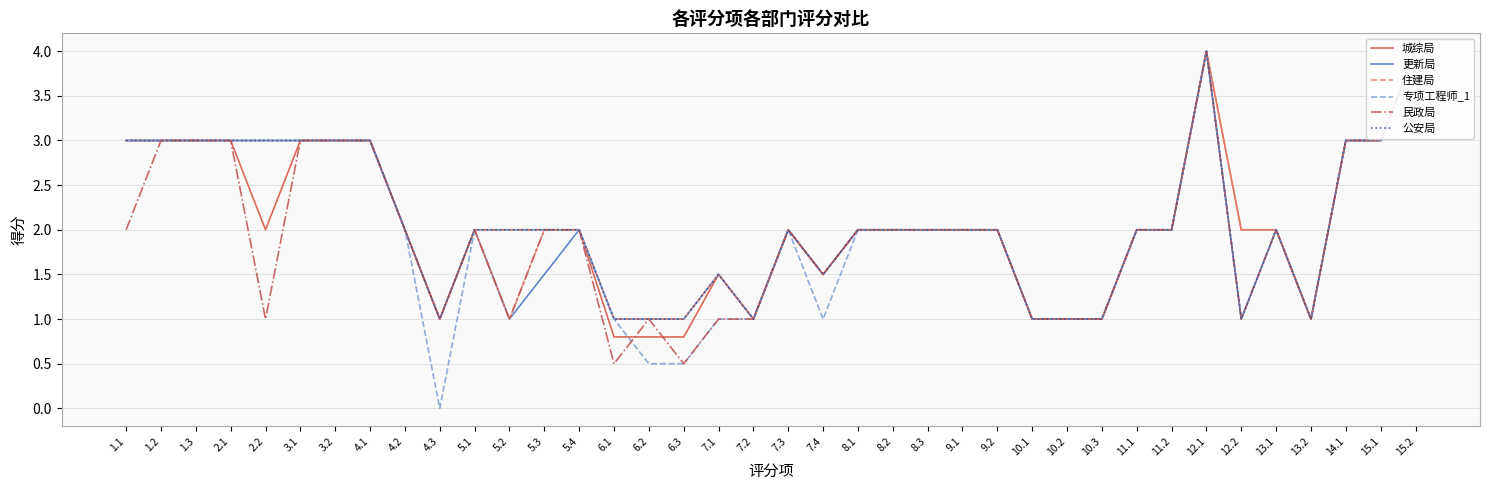

What is the value of the 民政局 point at the 16th from the left?

1.0